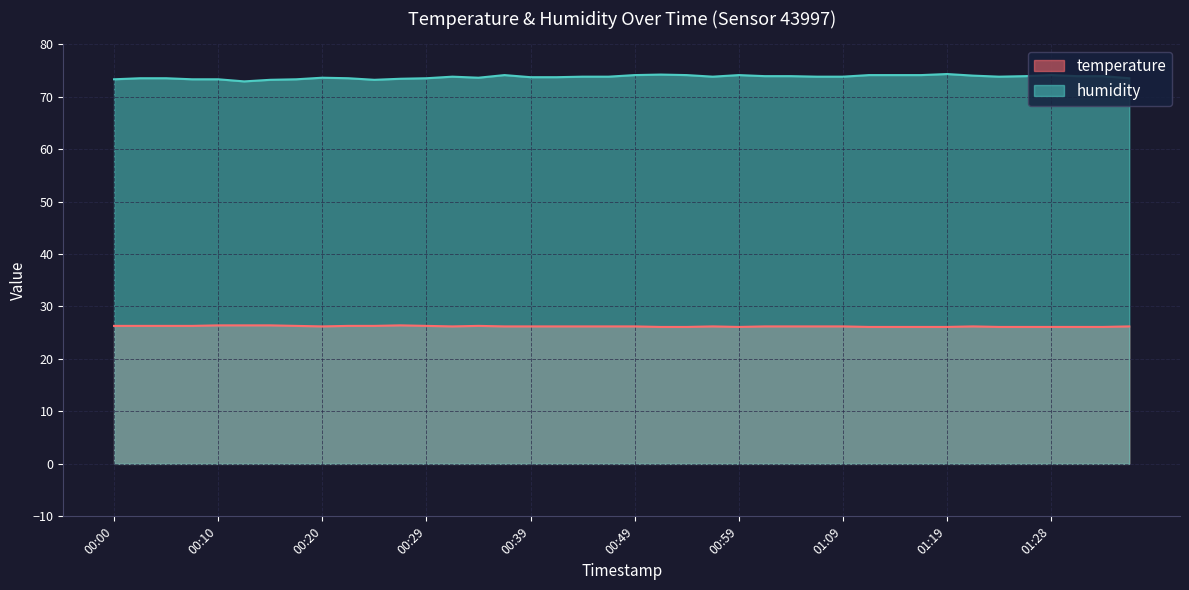

What is the value of the humidity point at the 11th from the left?

73.2